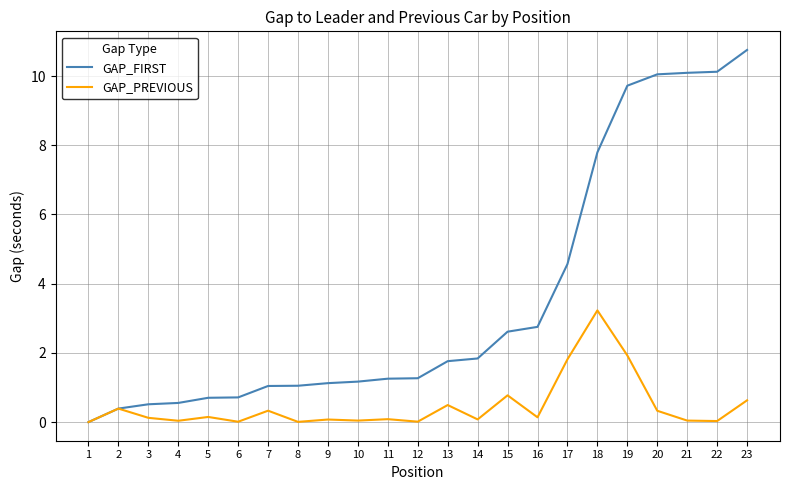

At 19, list the series in order from smallest to largest.

GAP_PREVIOUS, GAP_FIRST